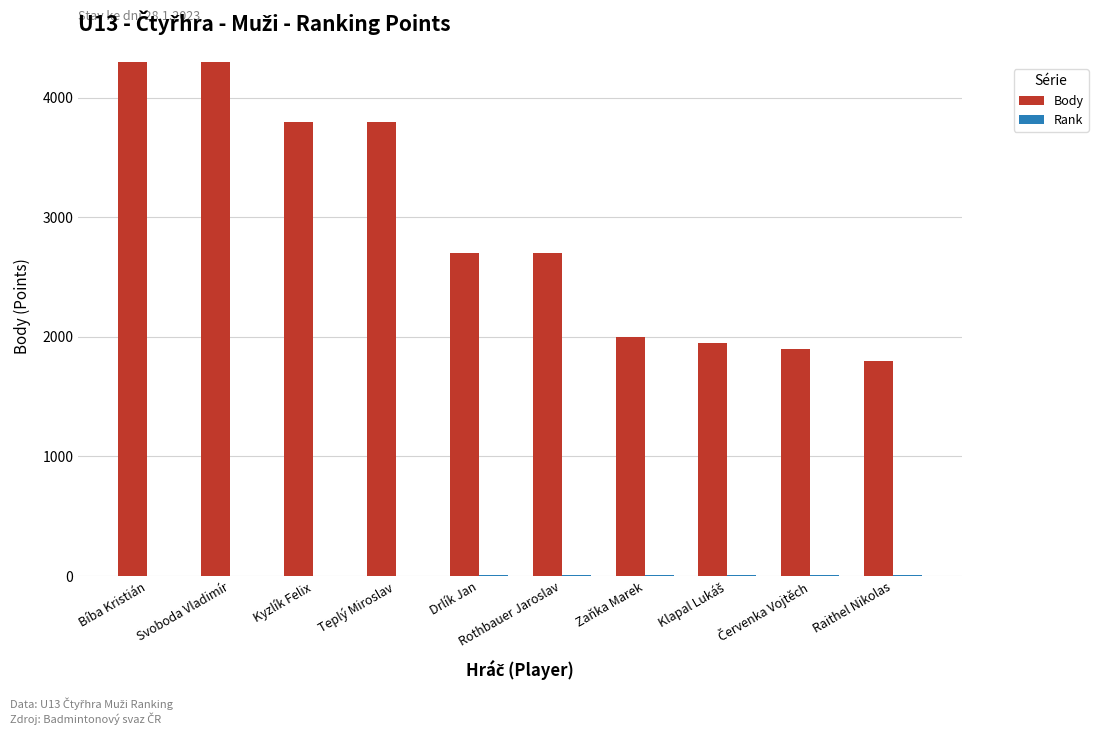

Is it true that Body equals 1019 at Bíba Kristián?

False